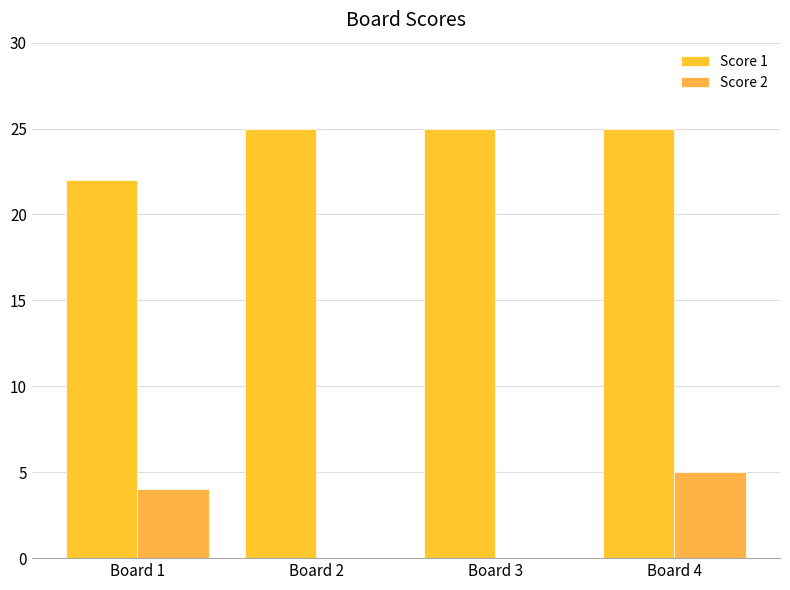

Which has a higher value, Board 1 or Board 2?

Board 2